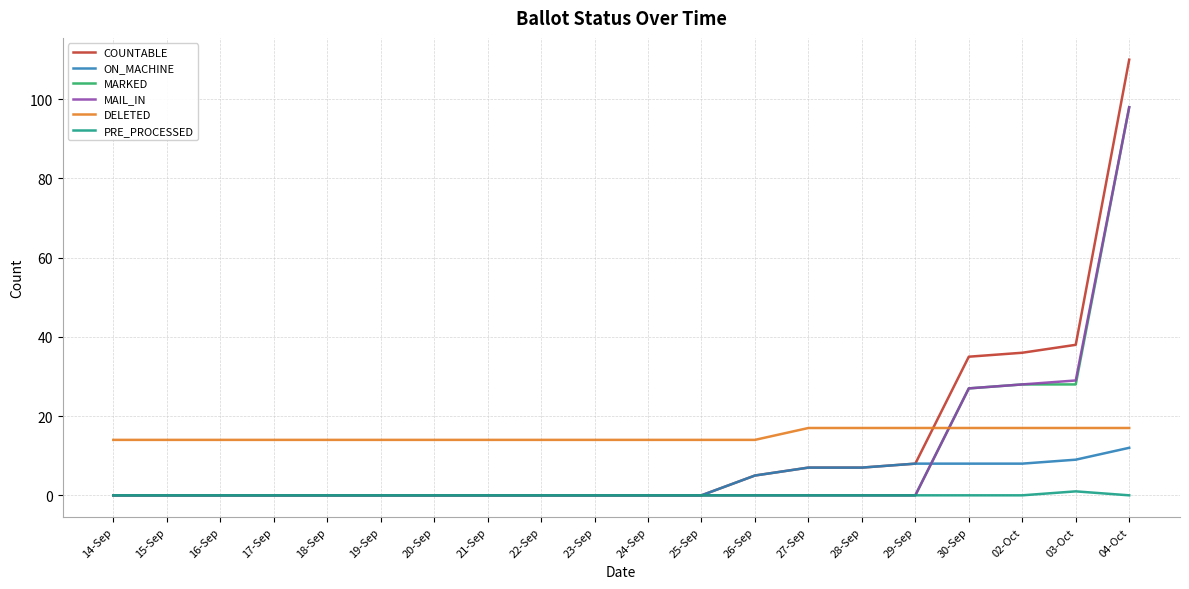

Reading right to left, extract all data points from this chart.

COUNTABLE: 110	38	36	35	8	7	7	5	0	0	0	0	0	0	0	0	0	0	0	0
ON_MACHINE: 12	9	8	8	8	7	7	5	0	0	0	0	0	0	0	0	0	0	0	0
MARKED: 98	28	28	27	0	0	0	0	0	0	0	0	0	0	0	0	0	0	0	0
MAIL_IN: 98	29	28	27	0	0	0	0	0	0	0	0	0	0	0	0	0	0	0	0
DELETED: 17	17	17	17	17	17	17	14	14	14	14	14	14	14	14	14	14	14	14	14
PRE_PROCESSED: 0	1	0	0	0	0	0	0	0	0	0	0	0	0	0	0	0	0	0	0